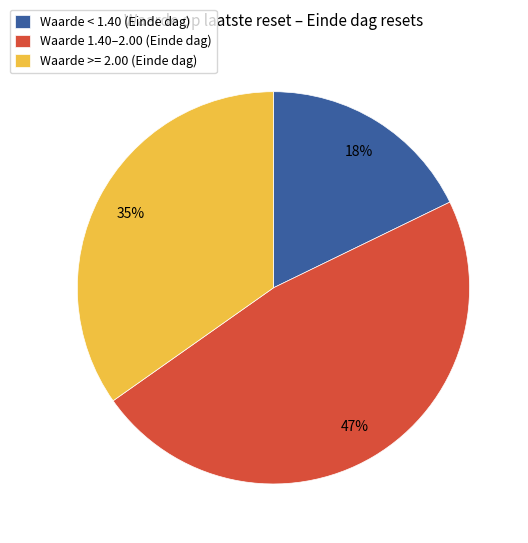

How many segments does this pie chart have?

3